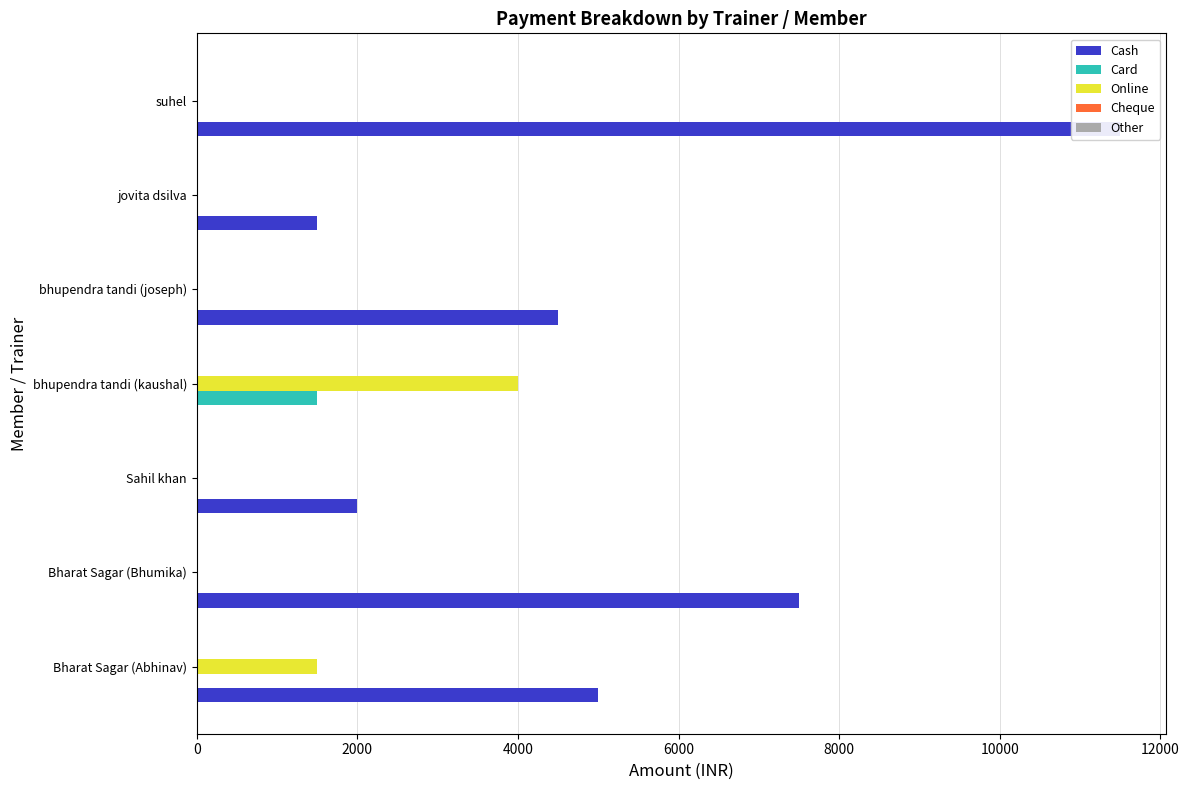

What is the sum of all Other values?

1.0